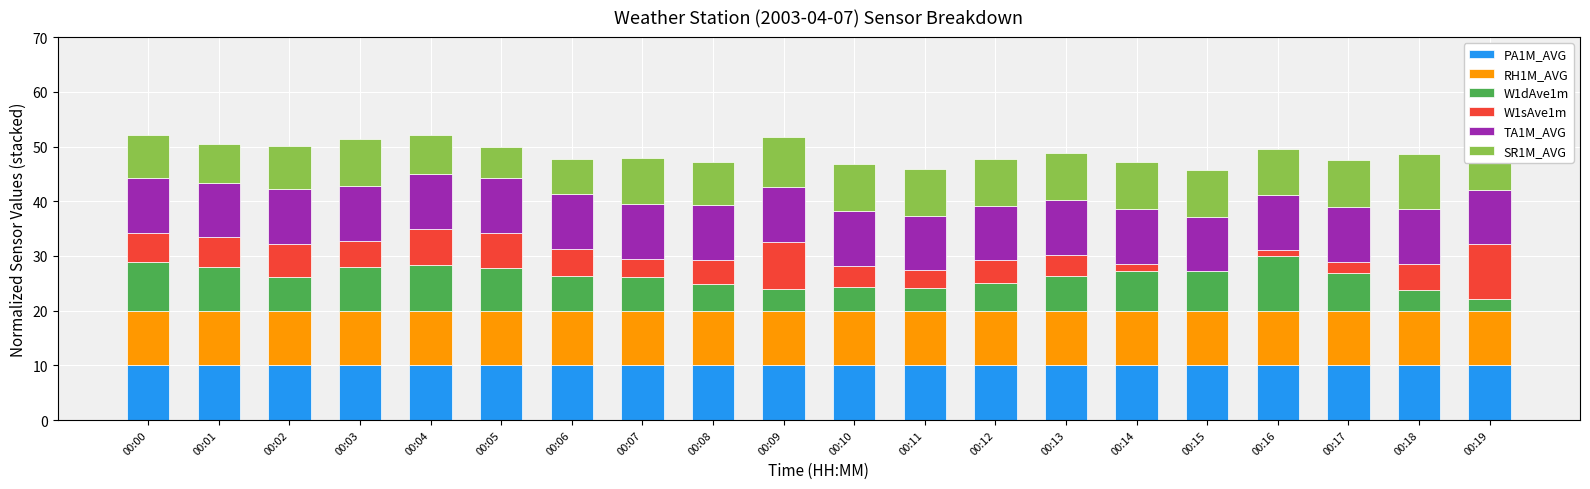

True or false: PA1M_AVG has a value of 6.5 at 00:15.

False